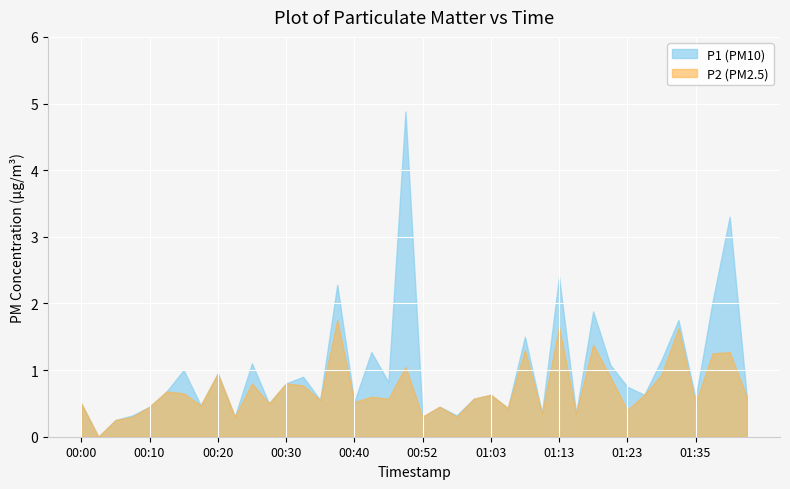

What value does the P1 series have at 00:27?

0.5